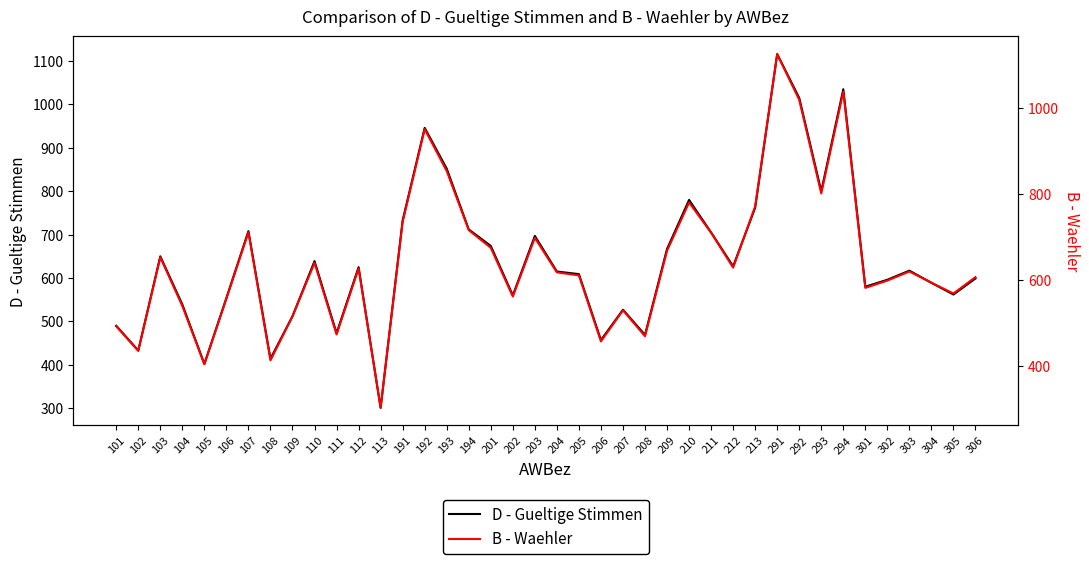

What is the value of the D - Gueltige Stimmen point at the 14th from the left?

733